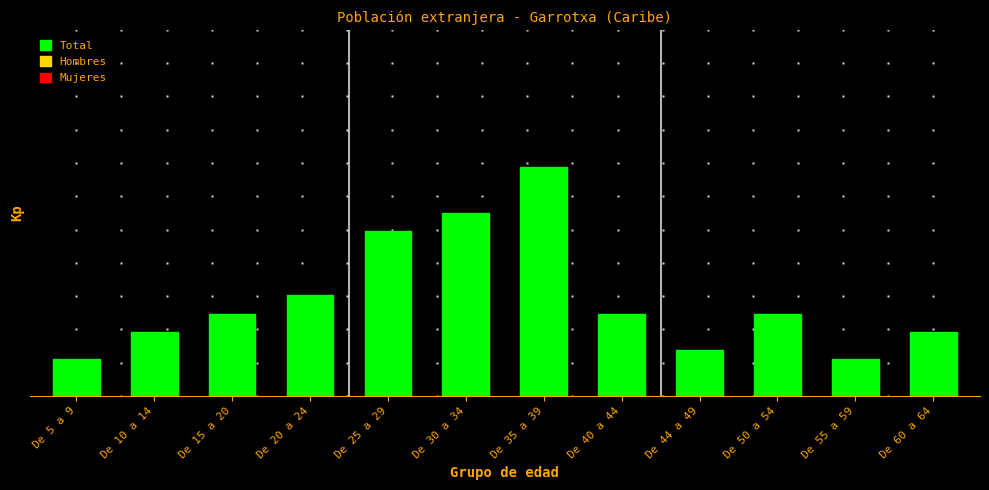

Does the chart contain any negative values?

No